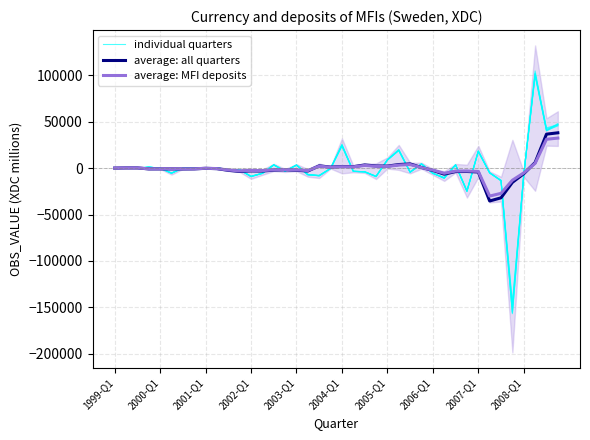

How many categories are shown in the chart?

40